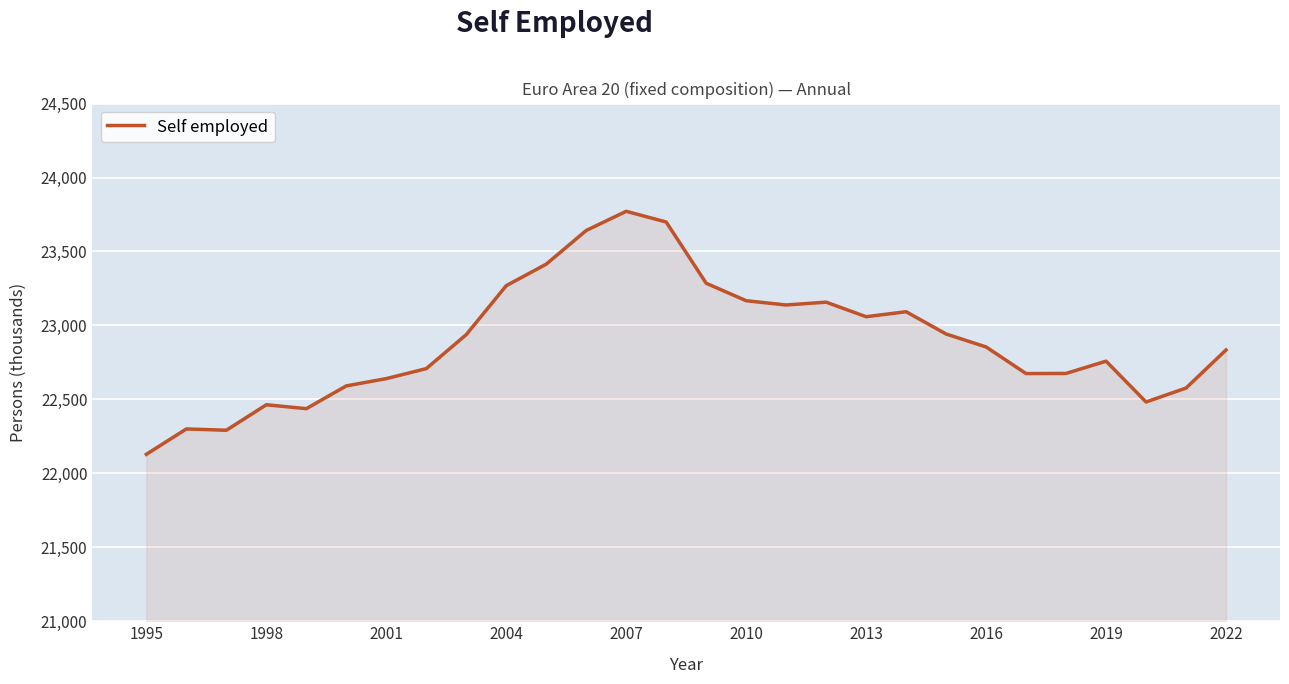

What is the maximum value shown in the chart?

23771.6